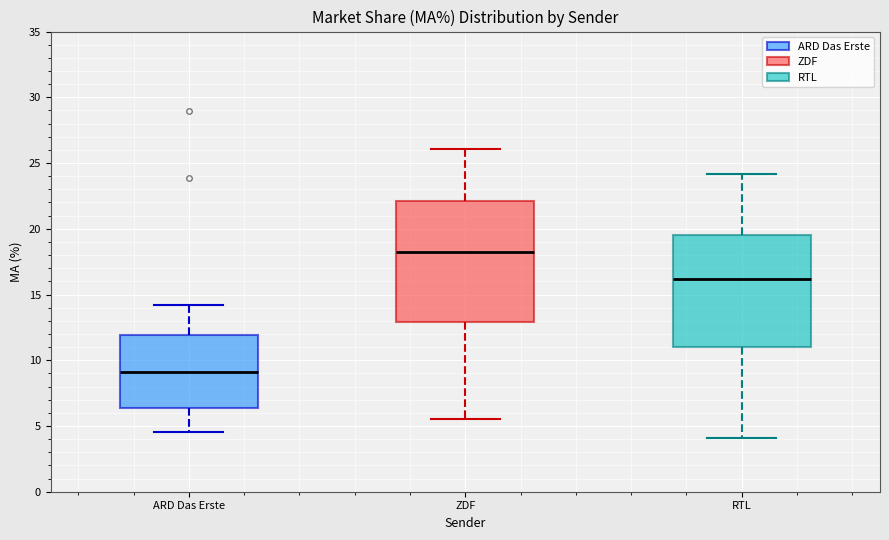

Which box's median line is the highest?

ZDF